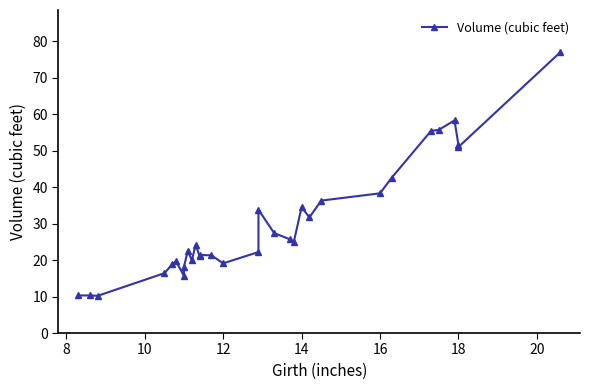

What is the smallest value displayed?

10.2